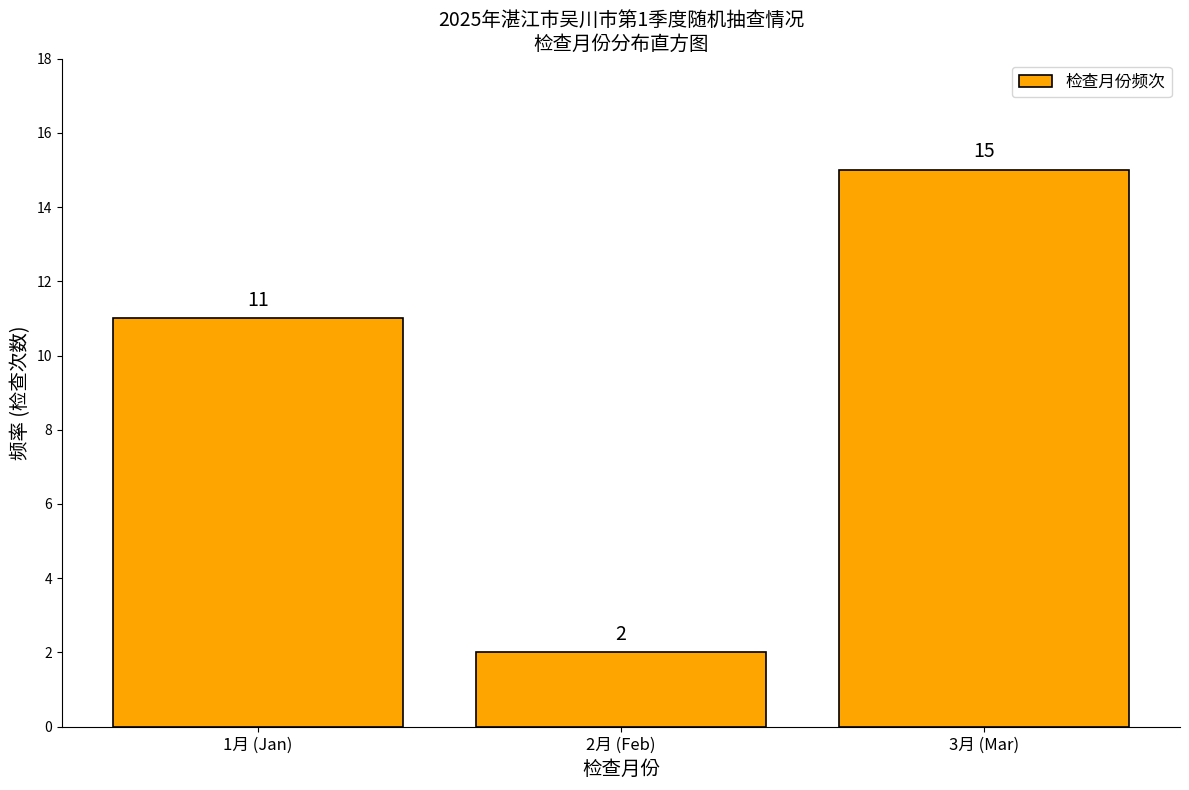

Reading left to right, transcribe all the data shown in this chart.

1月 (Jan)=11	2月 (Feb)=2	3月 (Mar)=15